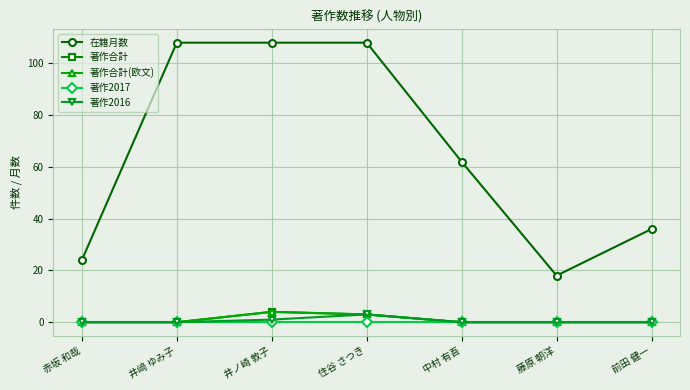

How many categories are shown in the chart?

7